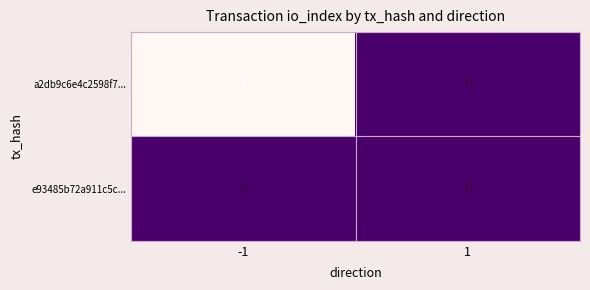

Which series changed the most between -1 and 1?

a2db9c6e4c2598f7...